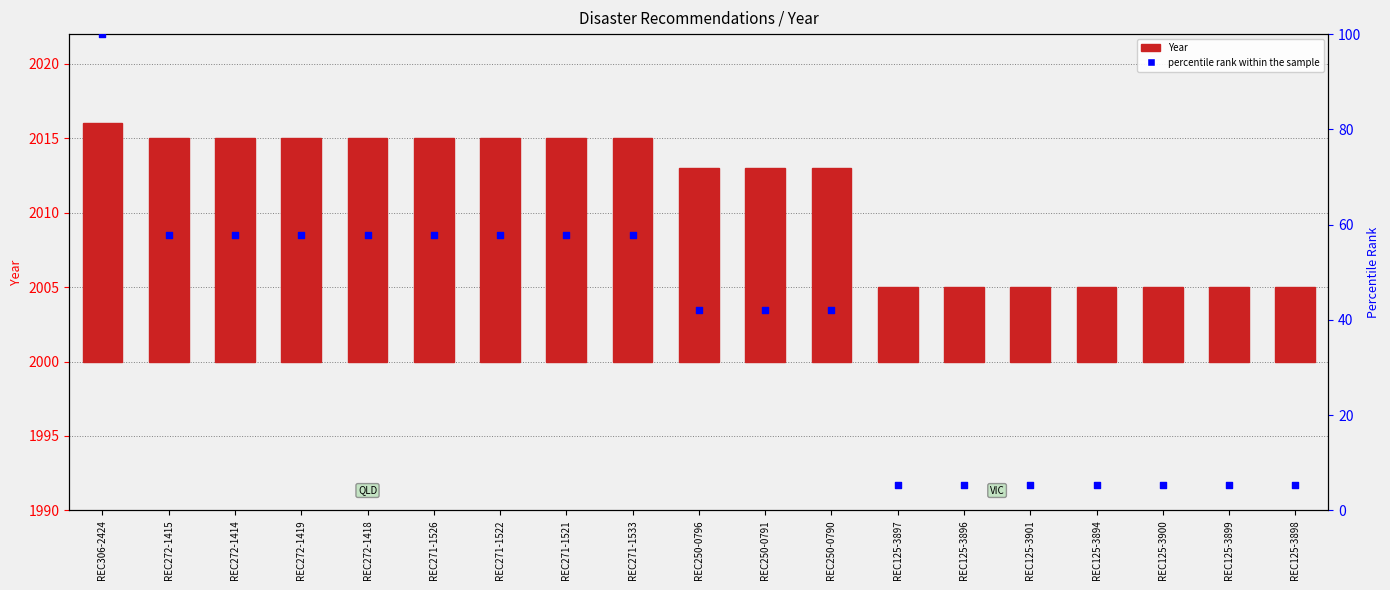

What is the total value across all series at REC125-3900?

10.3